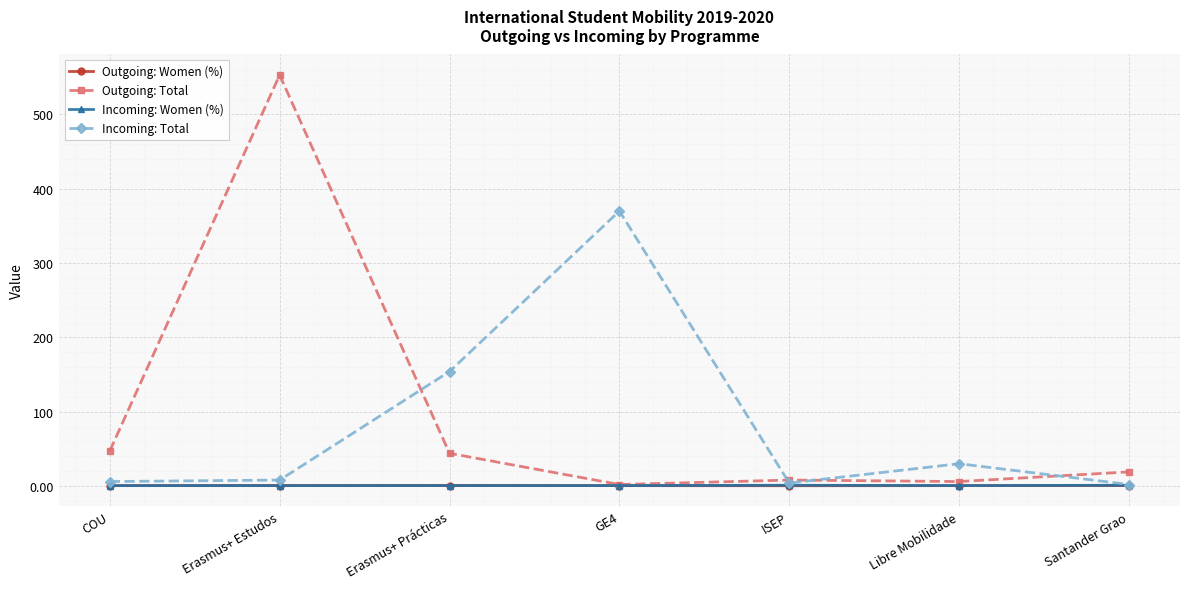

Count the number of data series in this chart.

4